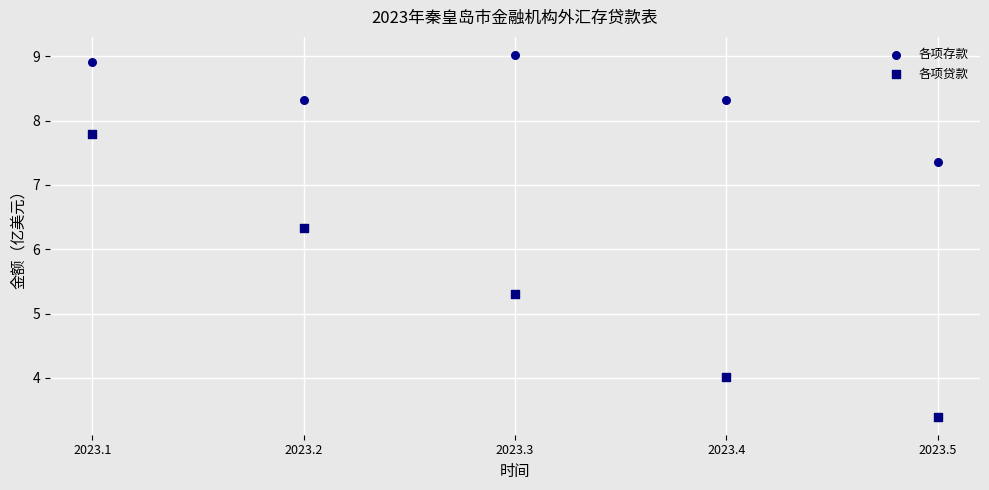

Across all data points, what is the range of Y values (max minus min)?

5.6